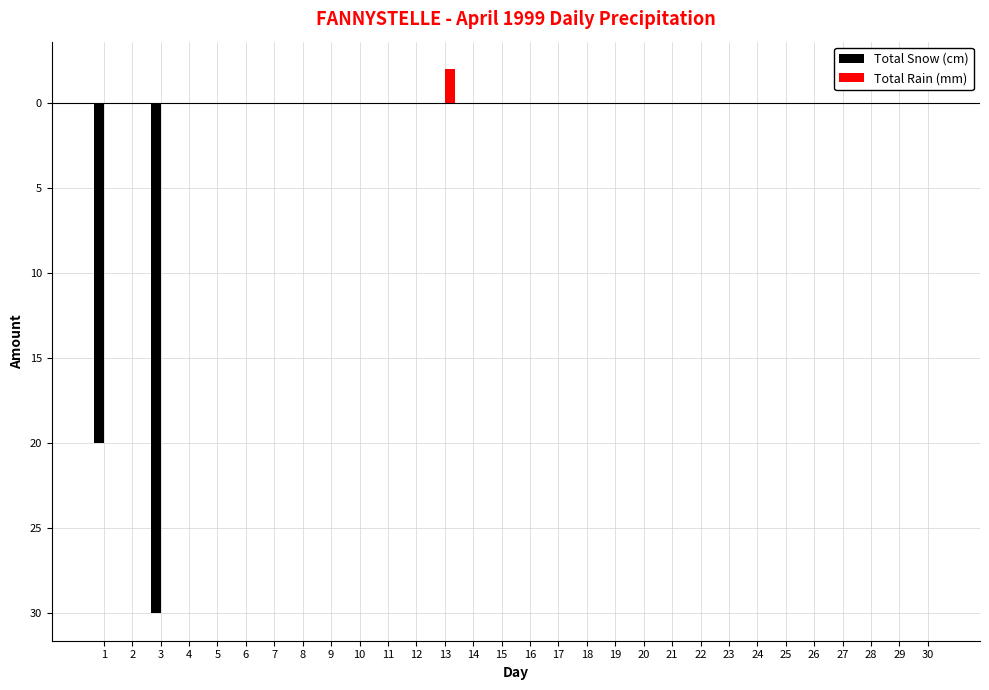

Are the bars horizontal?

No